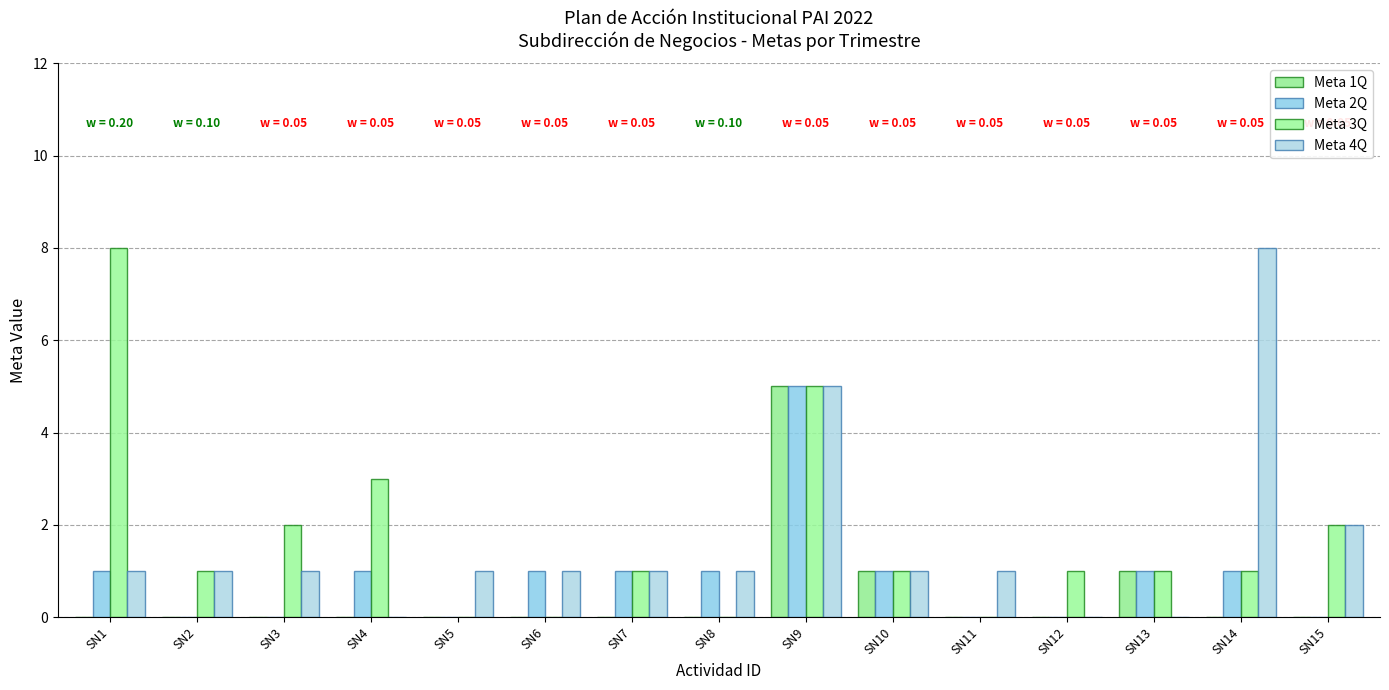

Reading right to left, extract all data points from this chart.

Meta 1Q: SN15=0	SN14=0	SN13=1	SN12=0	SN11=0	SN10=1	SN9=5	SN8=0	SN7=0	SN6=0	SN5=0	SN4=0	SN3=0	SN2=0	SN1=0
Meta 2Q: SN15=0	SN14=1	SN13=1	SN12=0	SN11=0	SN10=1	SN9=5	SN8=1	SN7=1	SN6=1	SN5=0	SN4=1	SN3=0	SN2=0	SN1=1
Meta 3Q: SN15=2	SN14=1	SN13=1	SN12=1	SN11=0	SN10=1	SN9=5	SN8=0	SN7=1	SN6=0	SN5=0	SN4=3	SN3=2	SN2=1	SN1=8
Meta 4Q: SN15=2	SN14=8	SN13=0	SN12=0	SN11=1	SN10=1	SN9=5	SN8=1	SN7=1	SN6=1	SN5=1	SN4=0	SN3=1	SN2=1	SN1=1